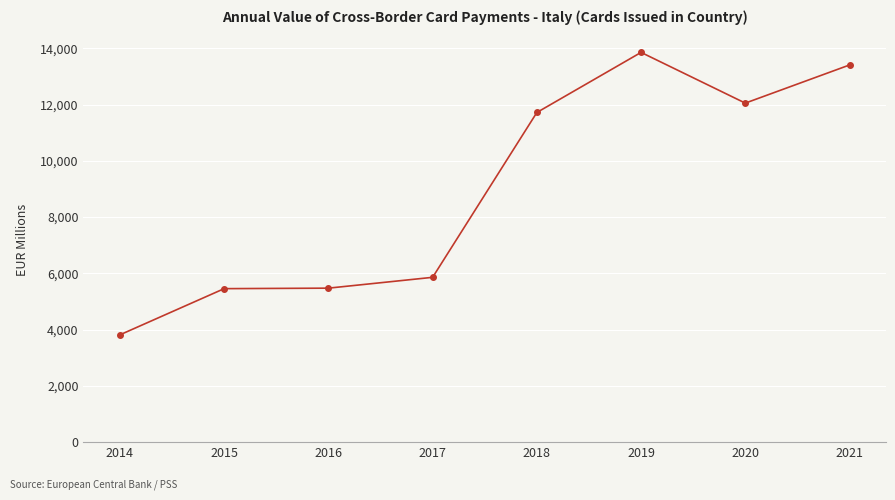

Count the number of data series in this chart.

1